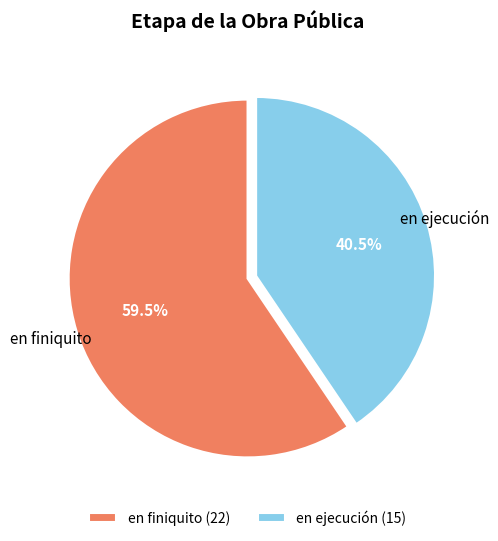

What is the total percentage of en ejecución (15) and en finiquito (22)?

100.0%